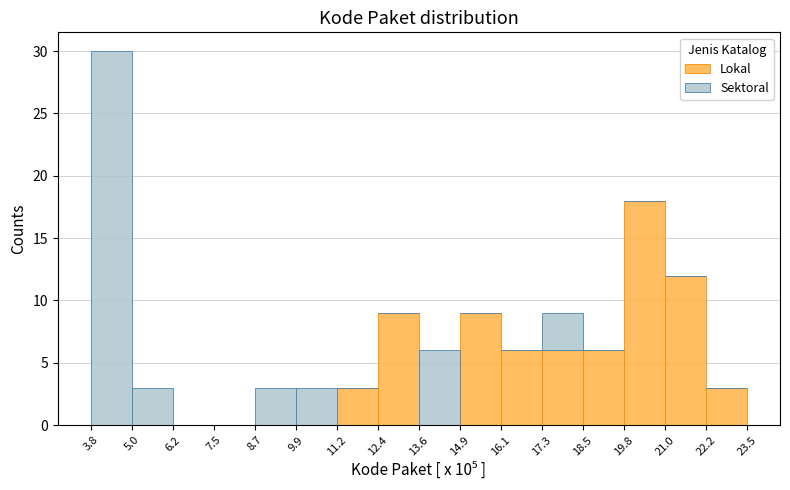

What is the sum of the Lokal values at 16.1 and 7.5?

6